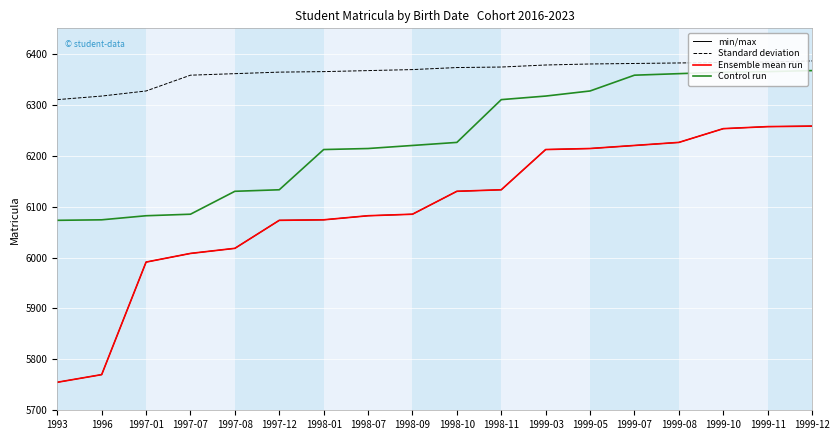

What is the difference between the second highest and second lowest values in the Ensemble mean run series?

487